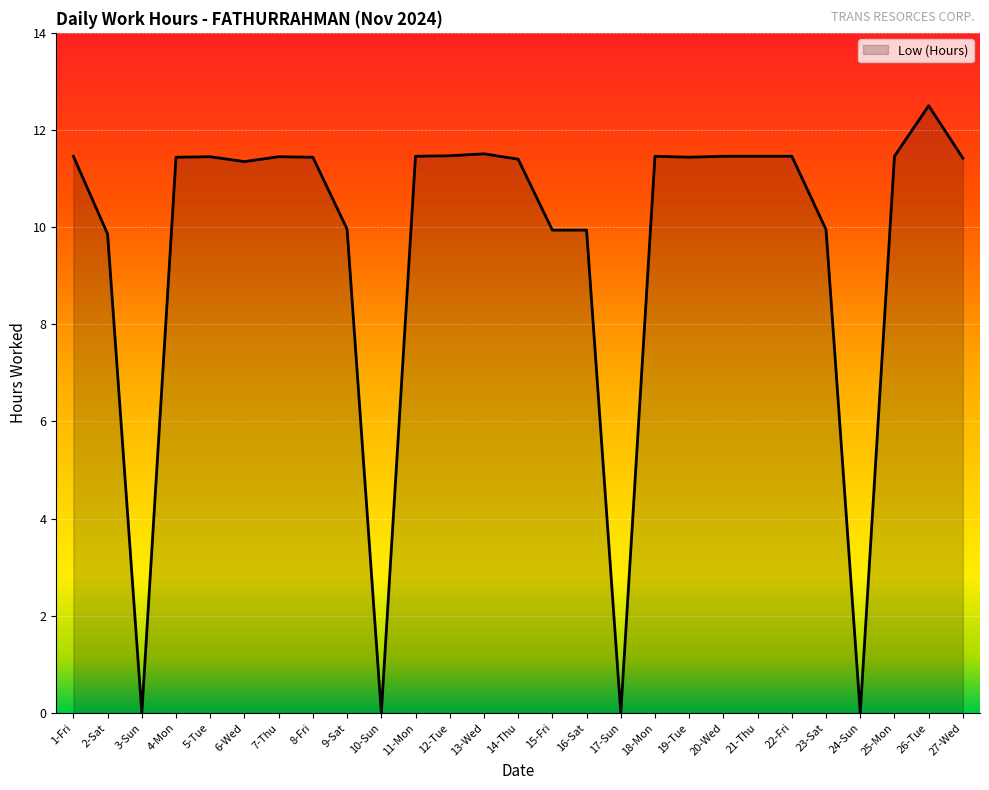

What is the difference between the values at 21-Thu and 24-Sun?

11.5